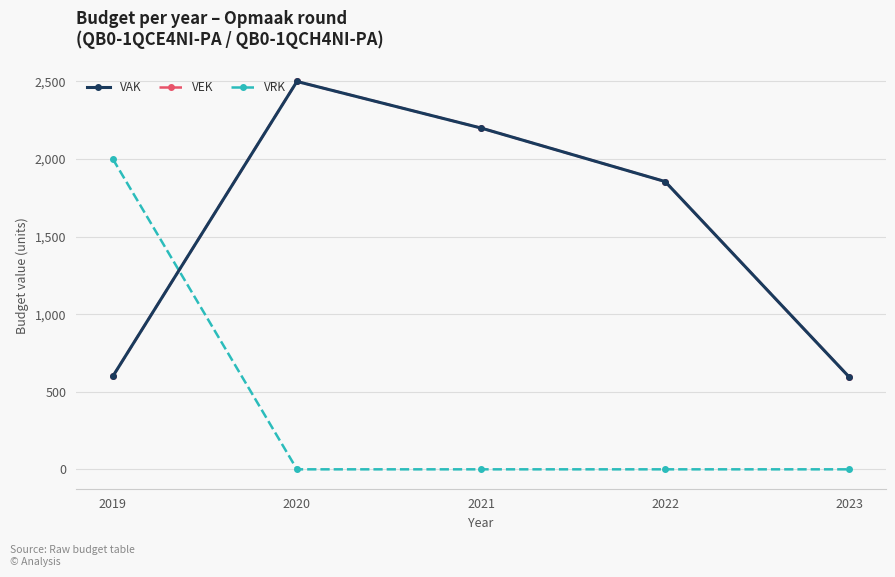

Where does the VEK series first go above 1855?

2020